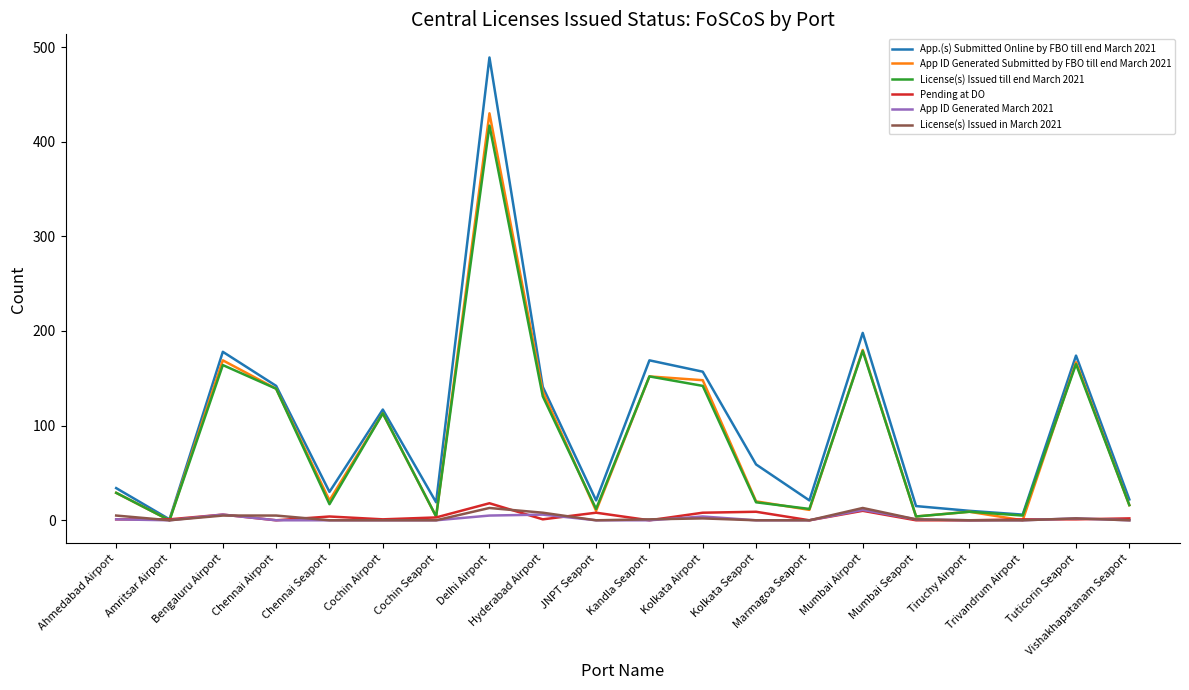

Which series has the largest range (max minus min)?

App.(s) Submitted Online by FBO till end March 2021